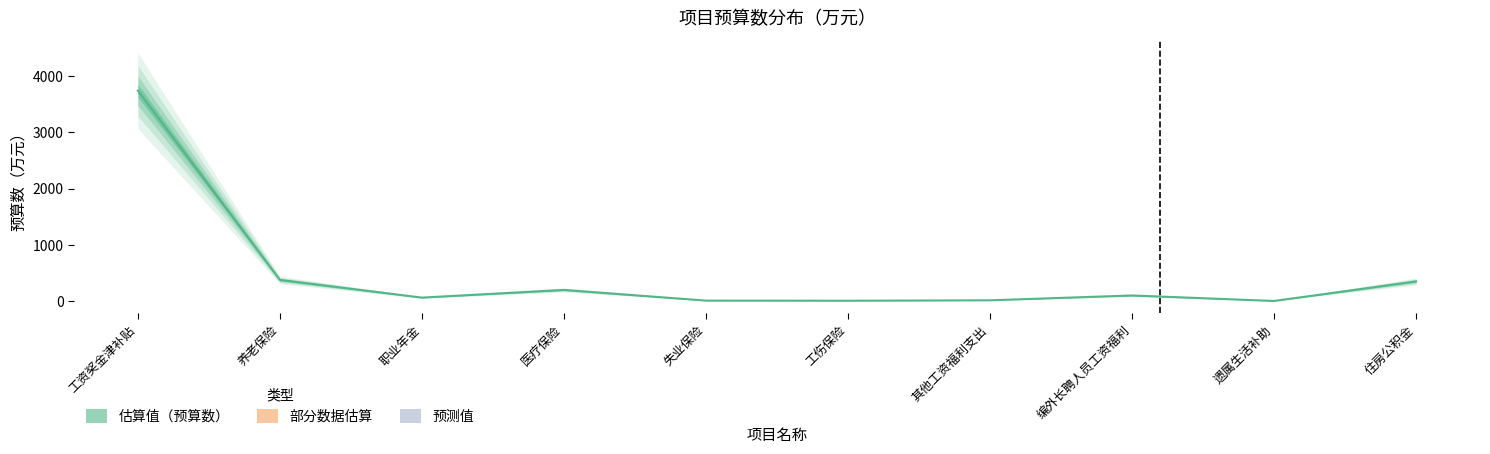

Reading left to right, transcribe all the data shown in this chart.

工资奖金津补贴=3740.7	养老保险=379.4	职业年金=65.2	医疗保险=201.6	失业保险=11.9	工伤保险=9.5	其他工资福利支出=17.1	编外长聘人员工资福利=103.3	遗属生活补助=5.3	住房公积金=353.3